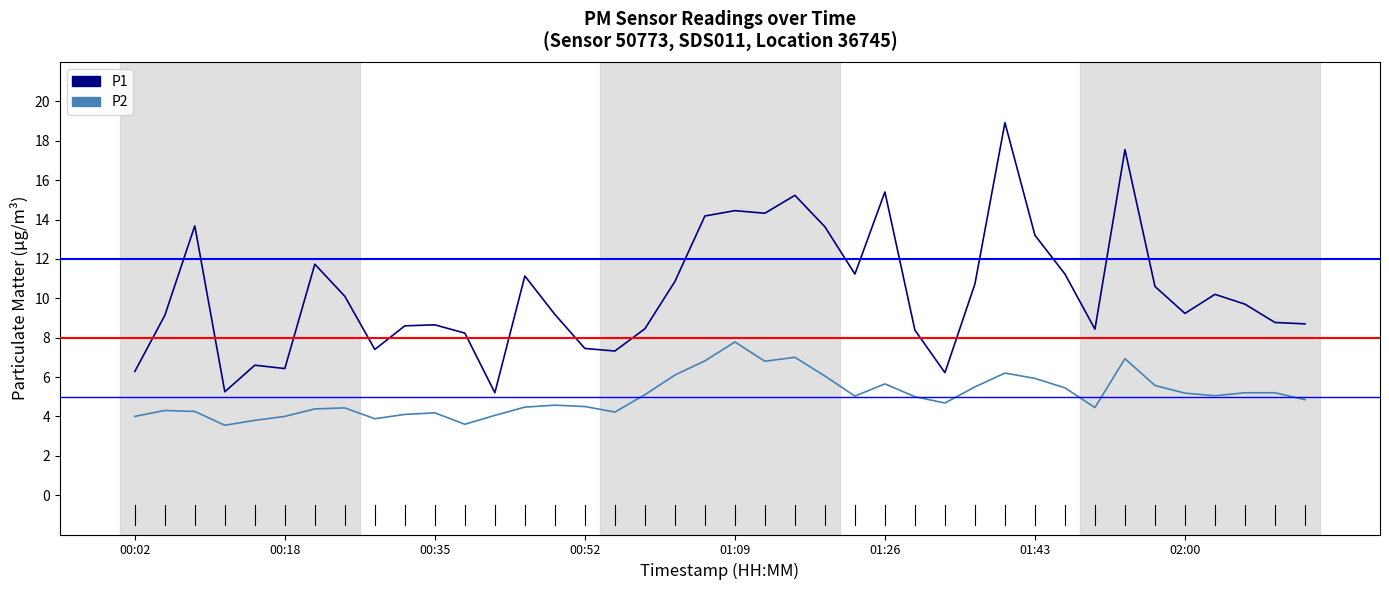

Rank the series by their average value, from lowest to highest.

P2, P1